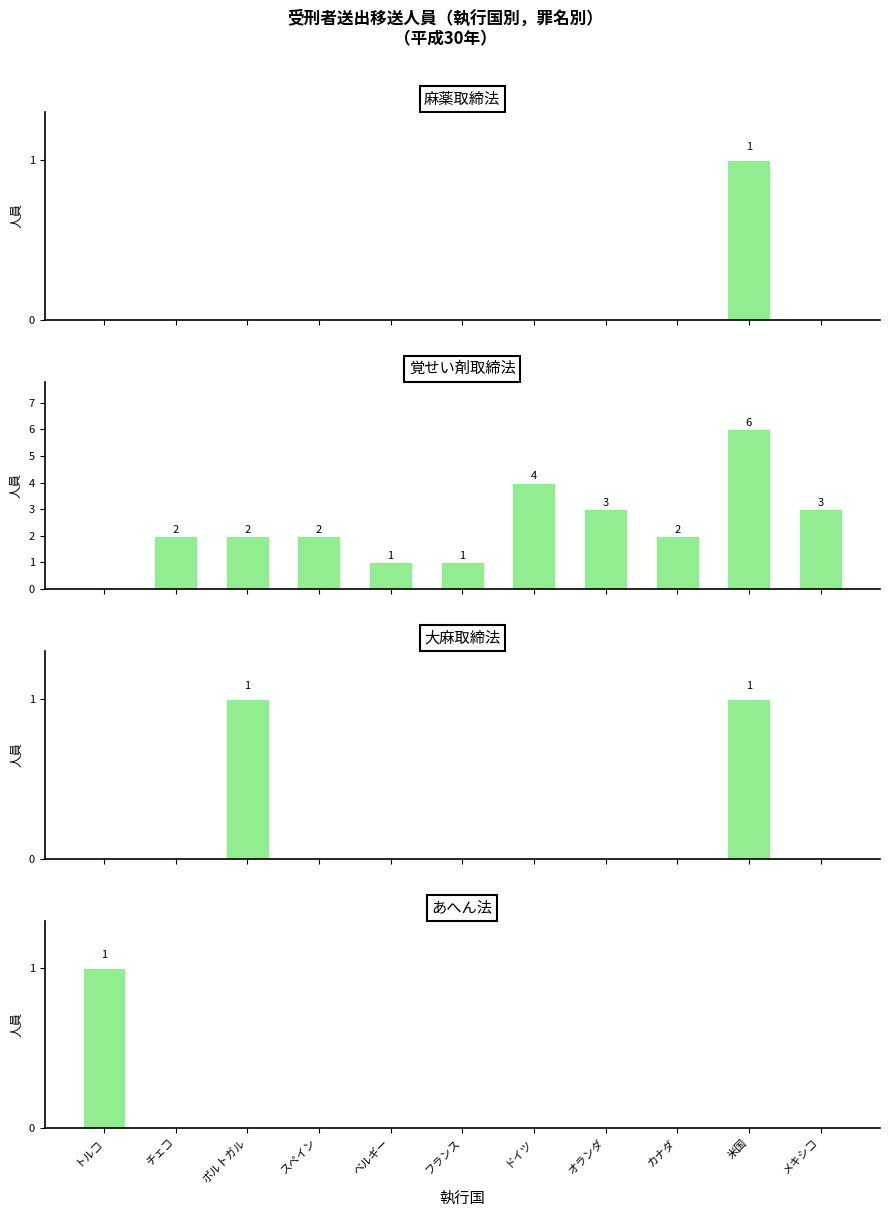

How many bars are there in total?

44